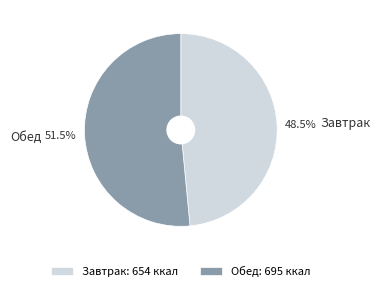

What is the total percentage of Обед and Завтрак?

100.0%